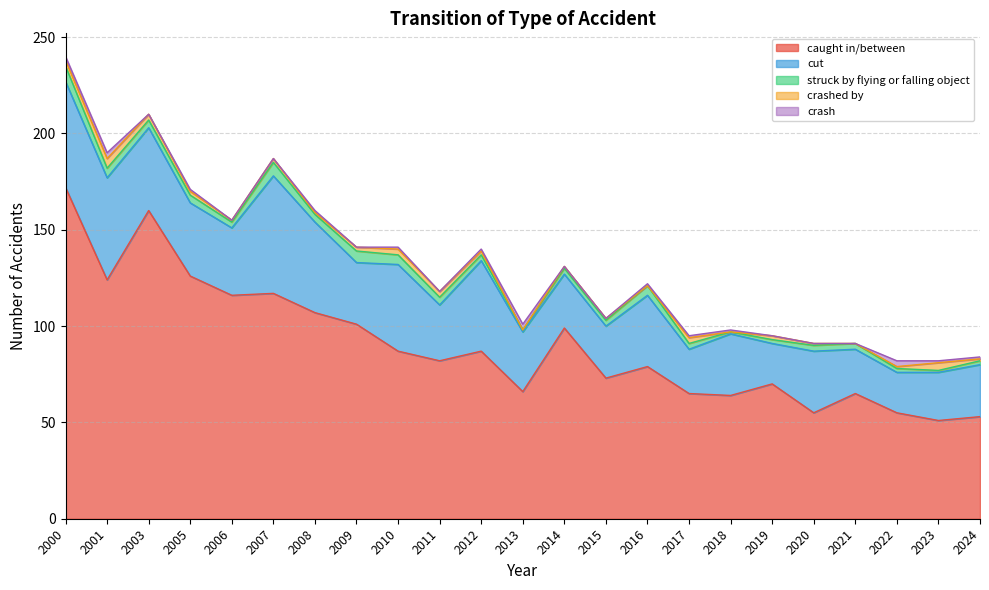

What is the total value across all series at 2017?

95